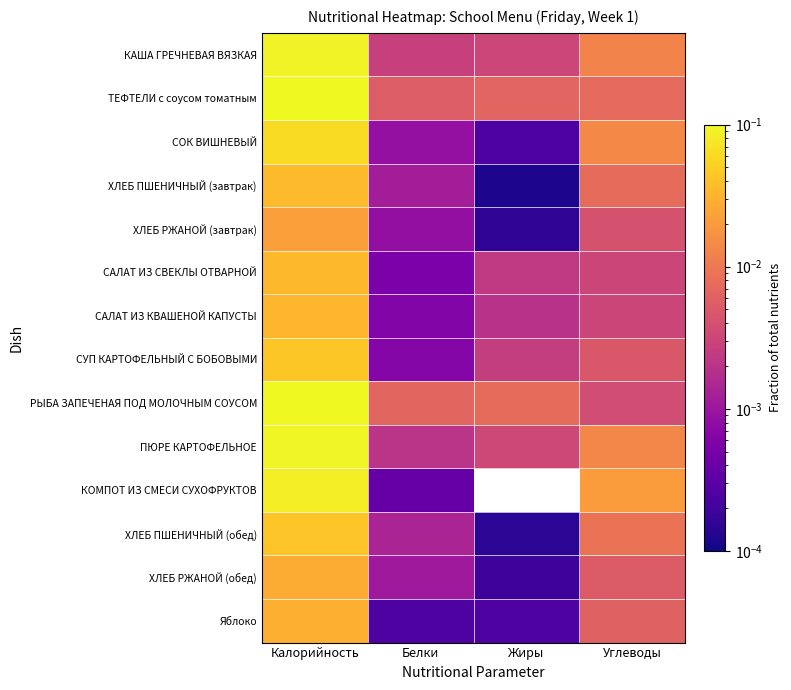

Between Белки and Калорийность, which is larger?

Калорийность